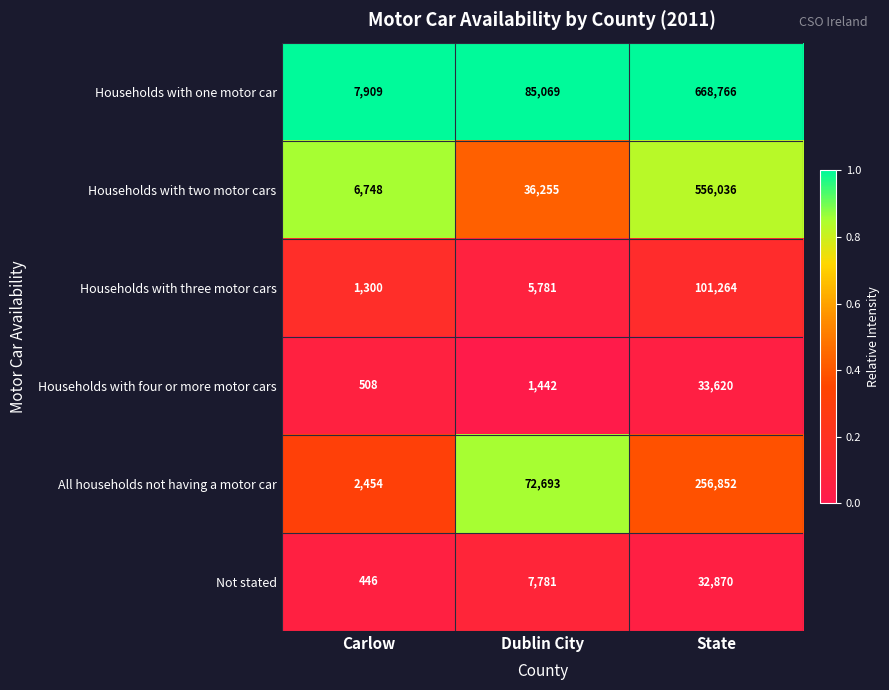

Which category has the lowest value across all series?

Carlow